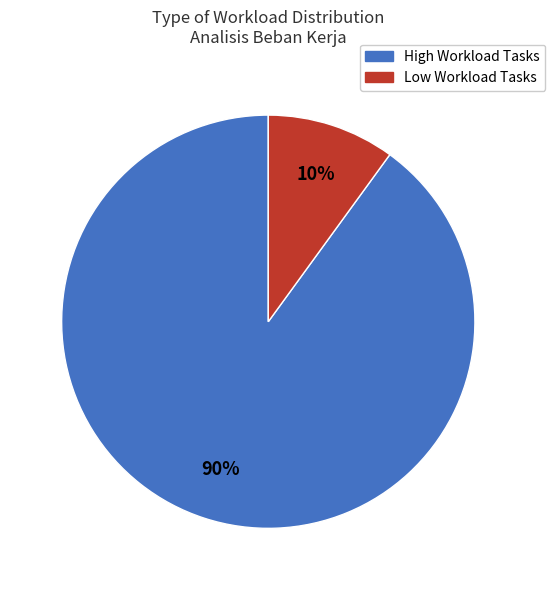

To the nearest percent, what percentage of the pie is High Workload Tasks?

90%